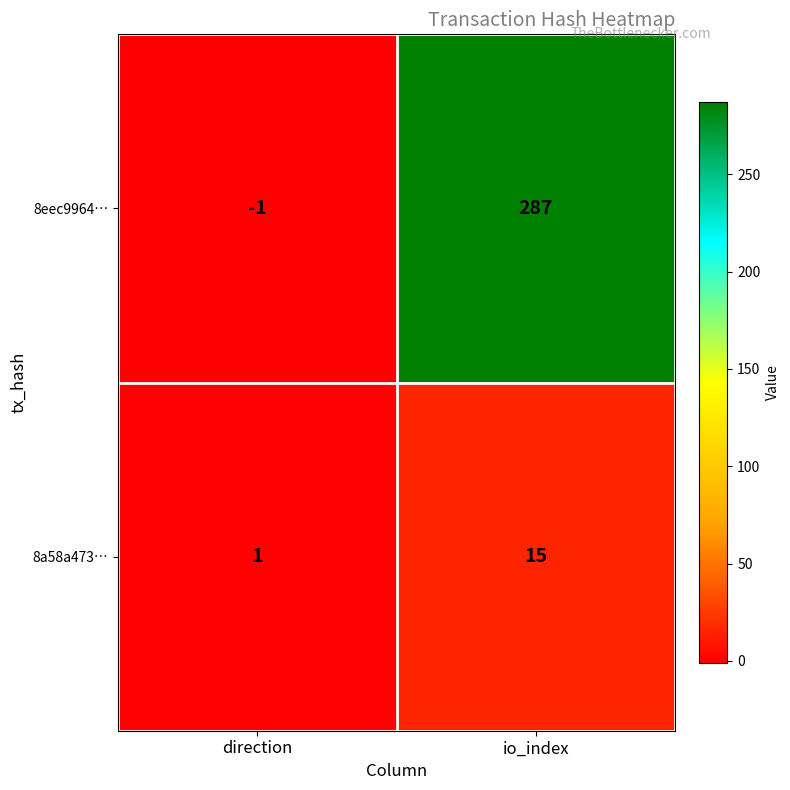

At which category is the sum across all series the highest?

io_index